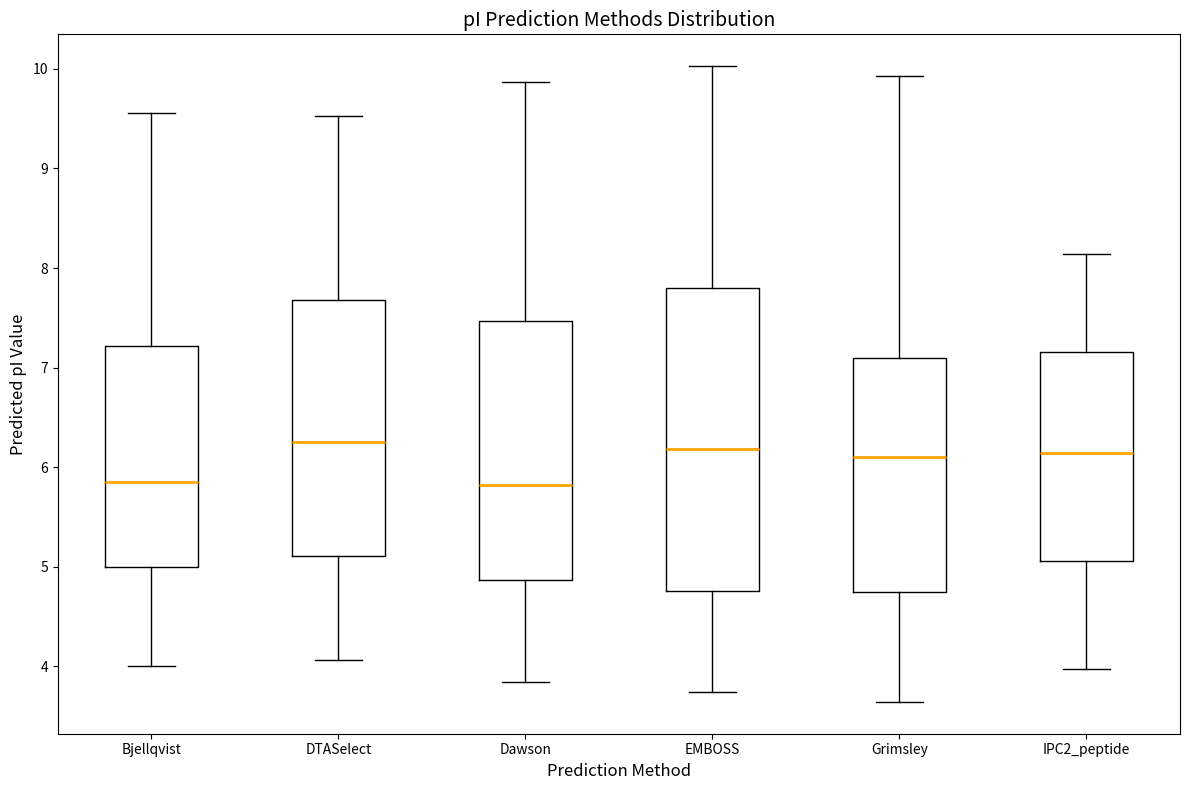

Which box is the tallest, from its lower edge to its upper edge?

EMBOSS